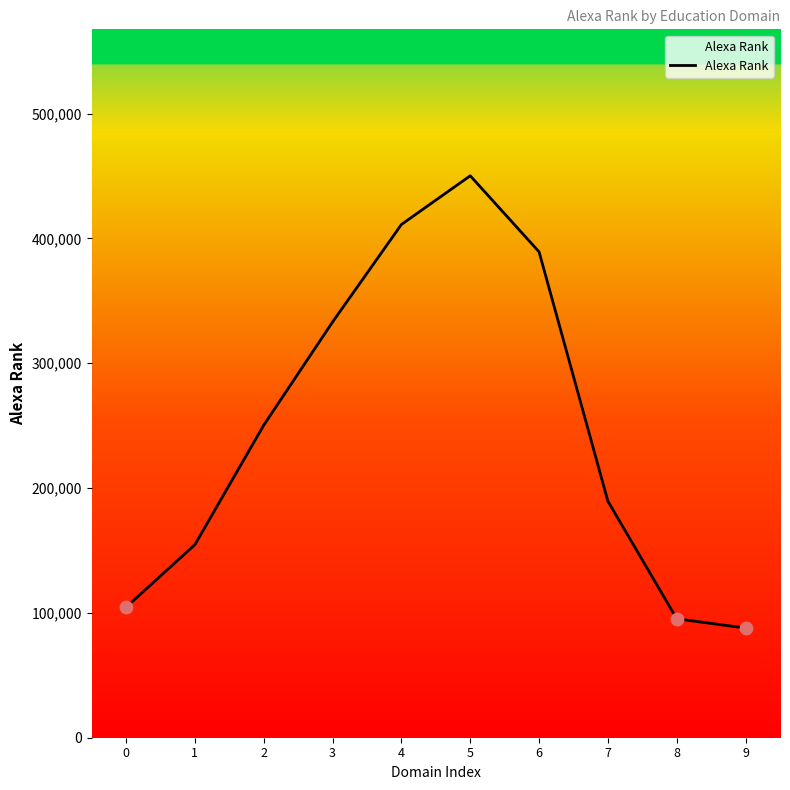

What is the change in value from 1 to 8?

-59389.9